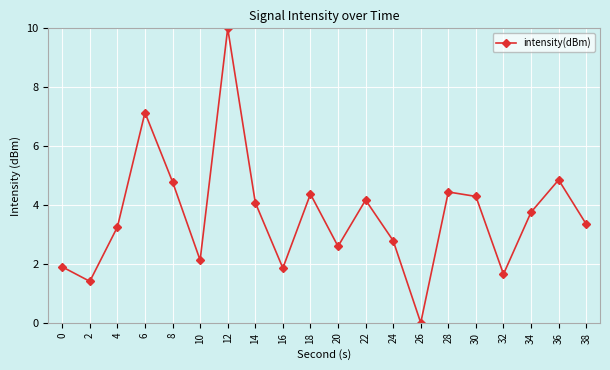

How many values are above zero?

19